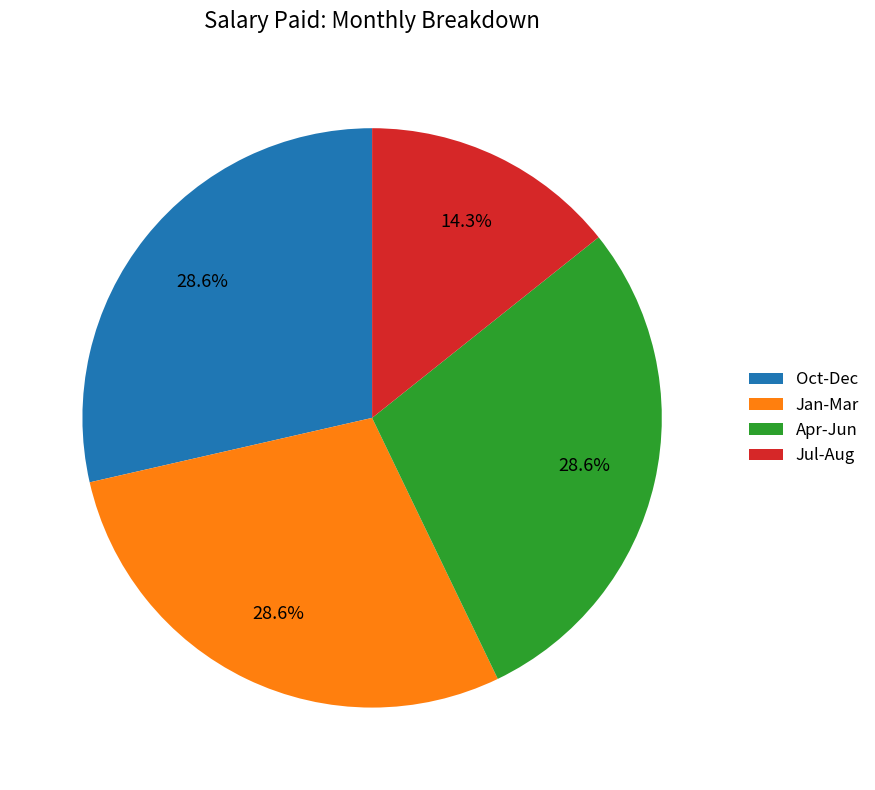

Does any single category account for the majority?

No